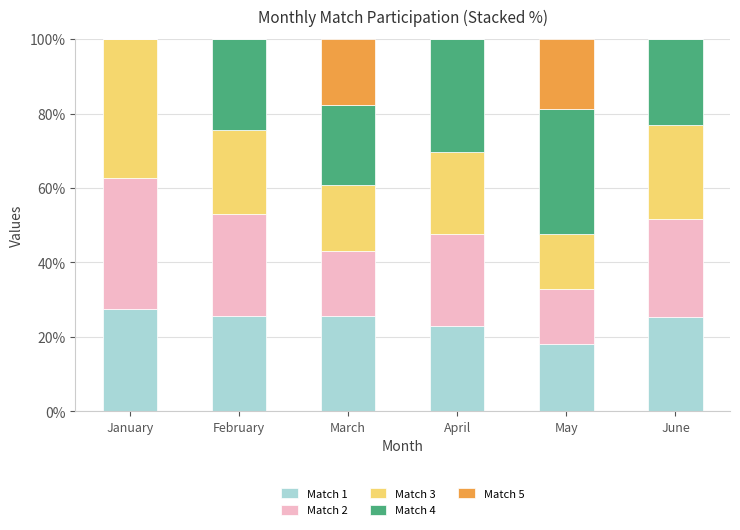

What is the total value across all series at February?

100.0